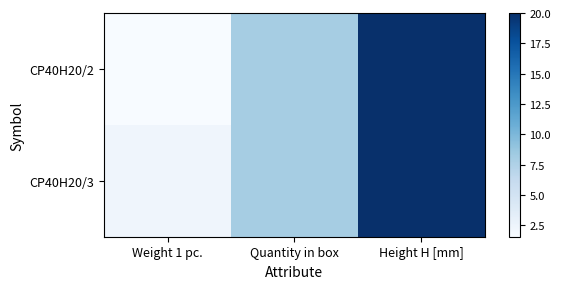

Which has a higher value, Quantity in box or Weight 1 pc.?

Quantity in box